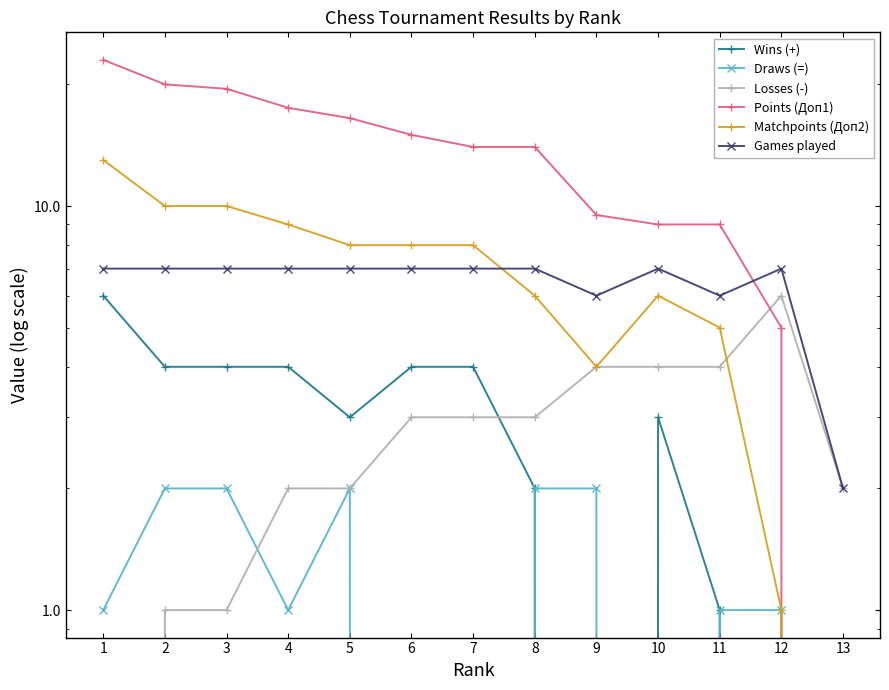

At which category is the sum across all series the highest?

1